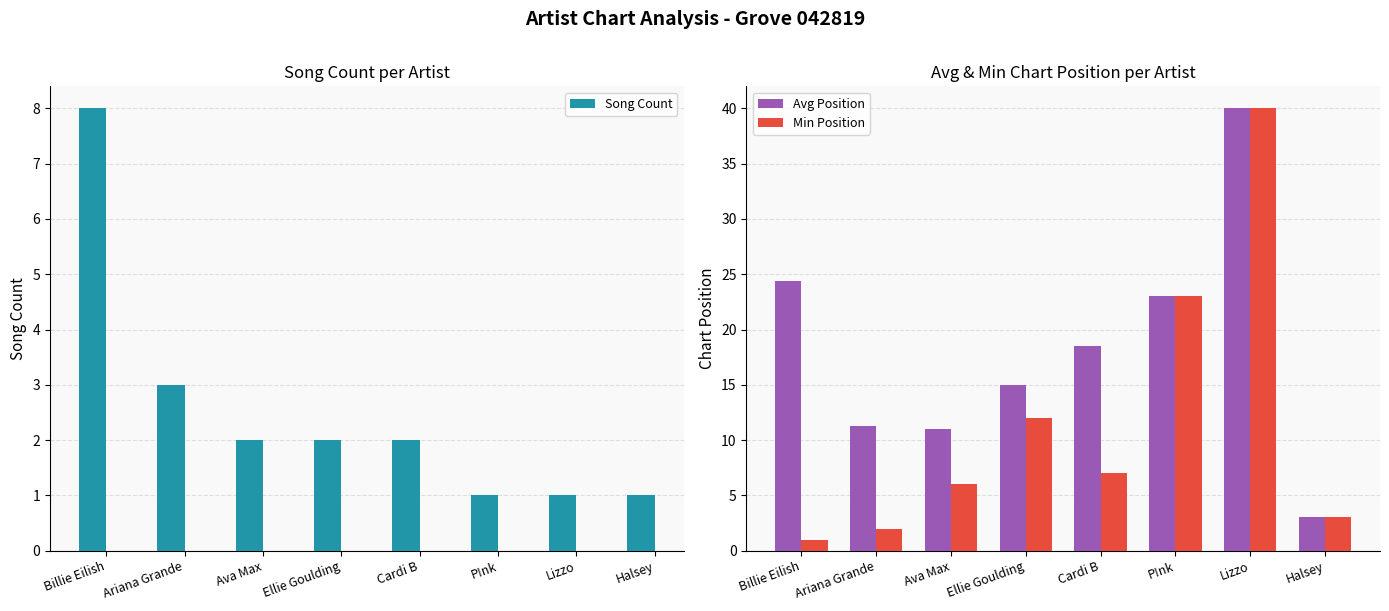

What is the difference between the maximum and second lowest values in the Min Position series?

38.0